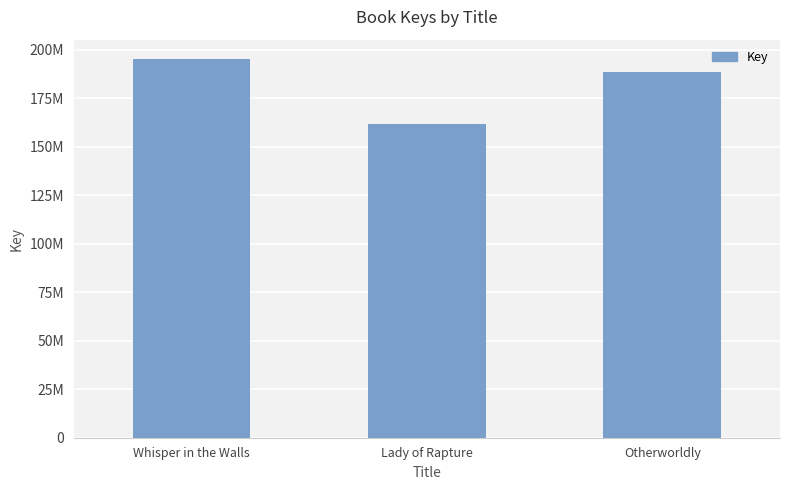

What is the difference between the values at Otherworldly and Lady of Rapture?

27219666